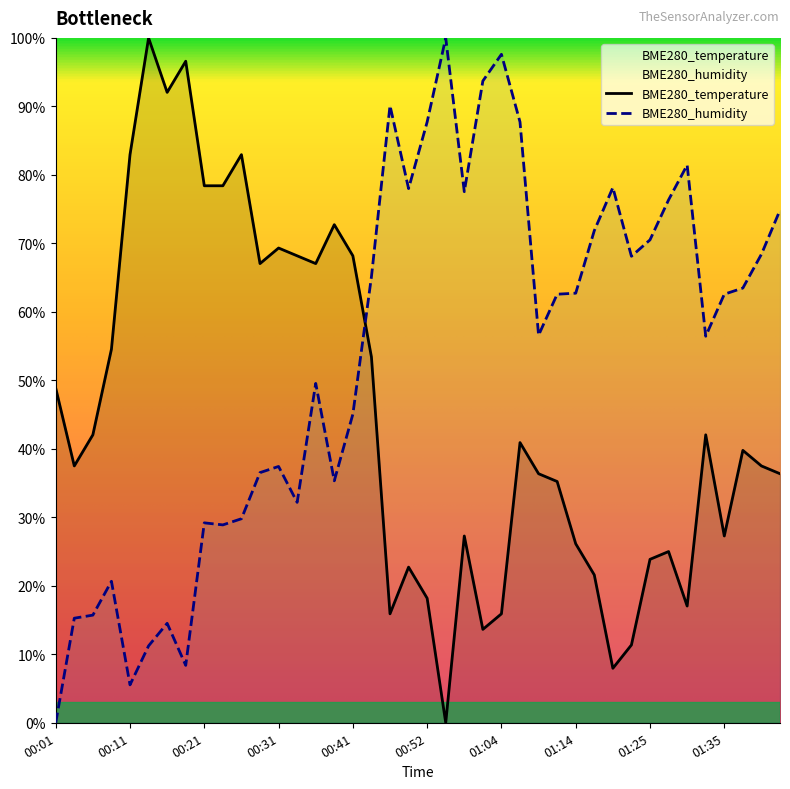

What is the greatest value displayed?

100.0